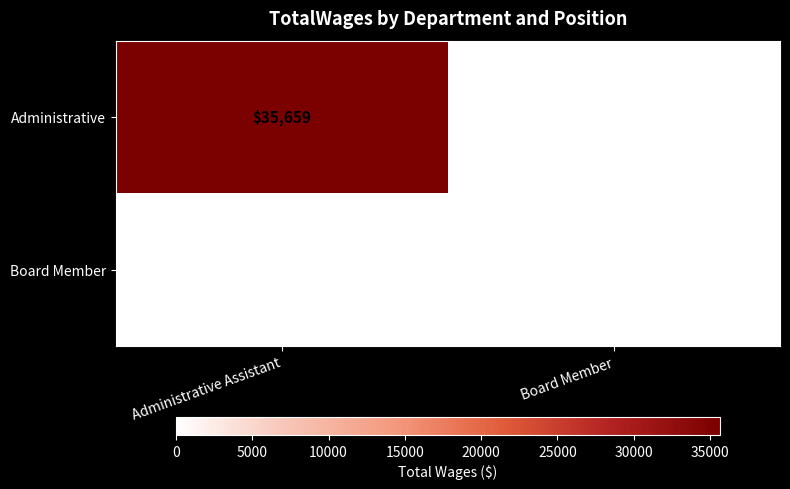

Which series changed the most between Administrative Assistant and Board Member?

Administrative